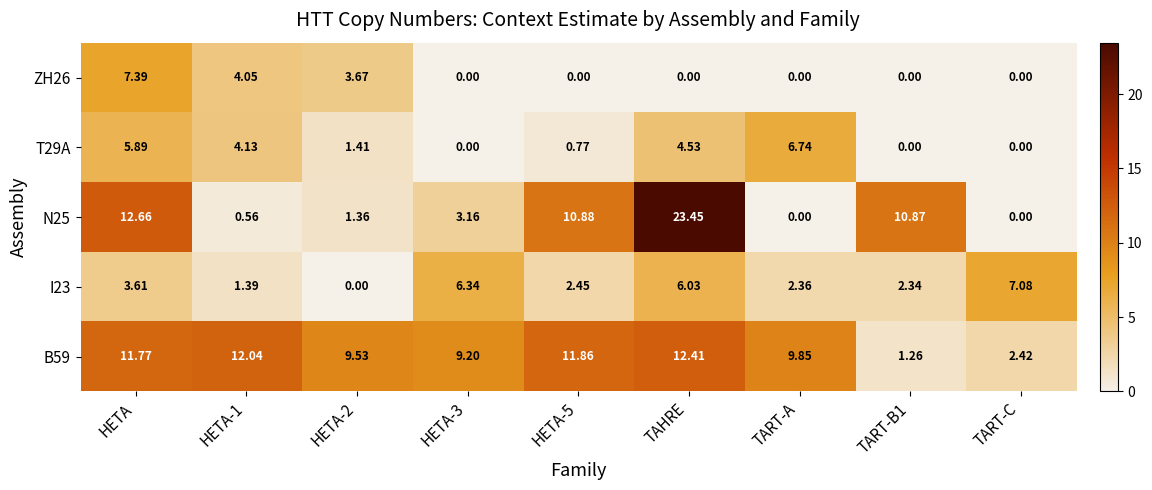

What is the spread (max minus min) of values at HETA-3?

9.2